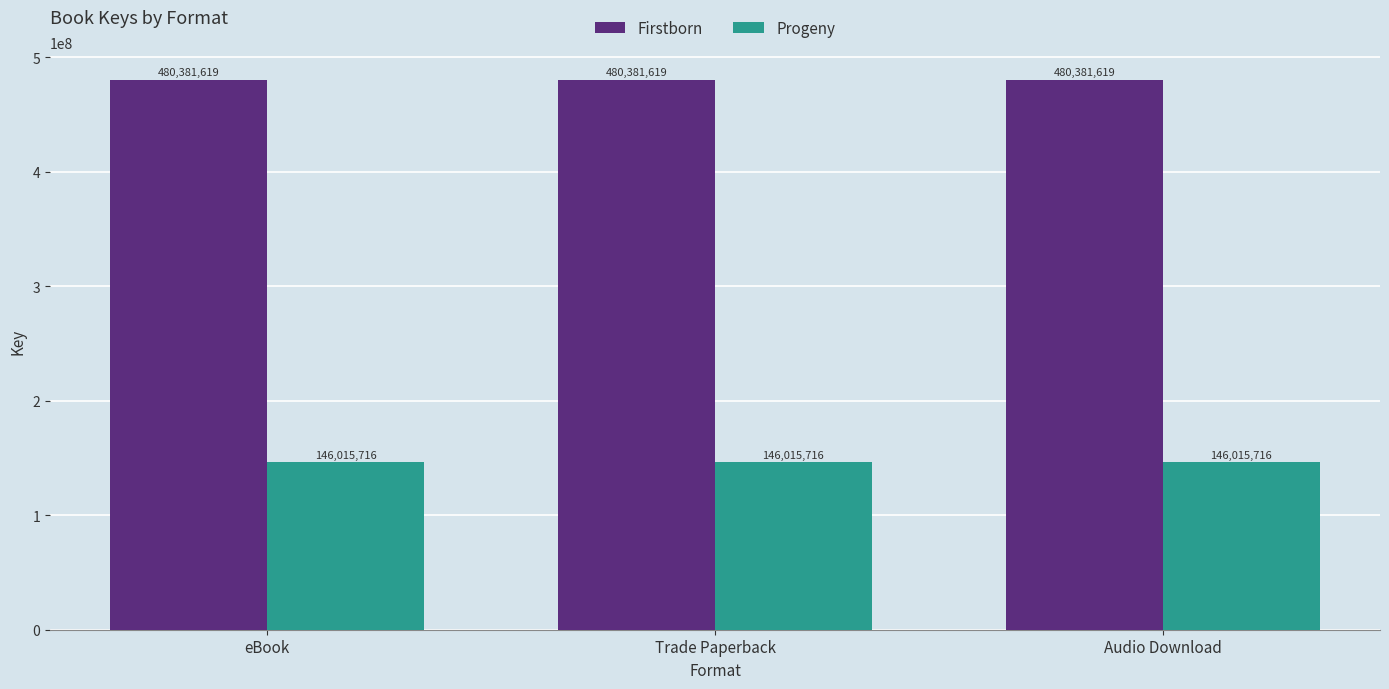

True or false: Firstborn has a value of 480381619 at Audio Download.

True